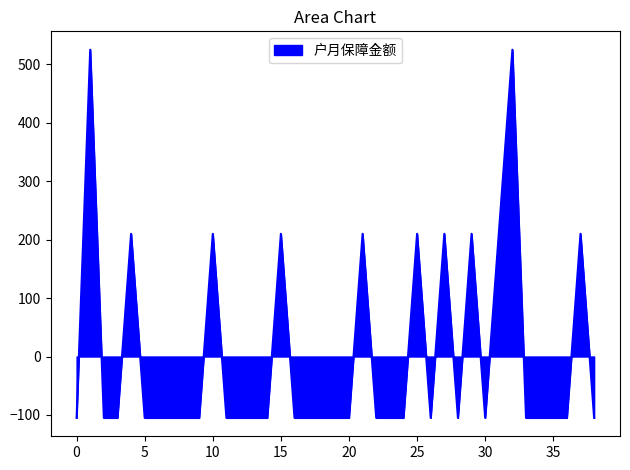

What is the smallest value displayed?

-105